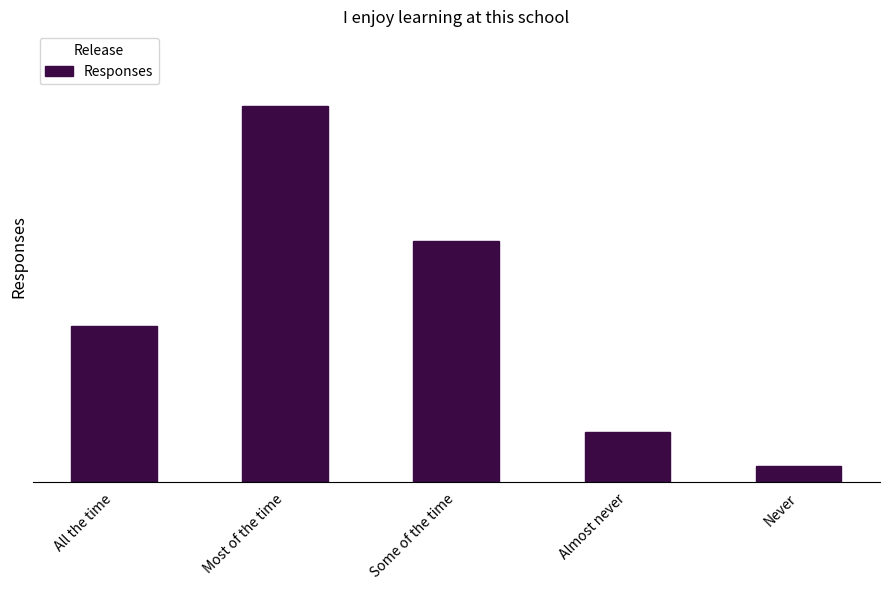

Is it true that the value at Most of the time is 120?

True